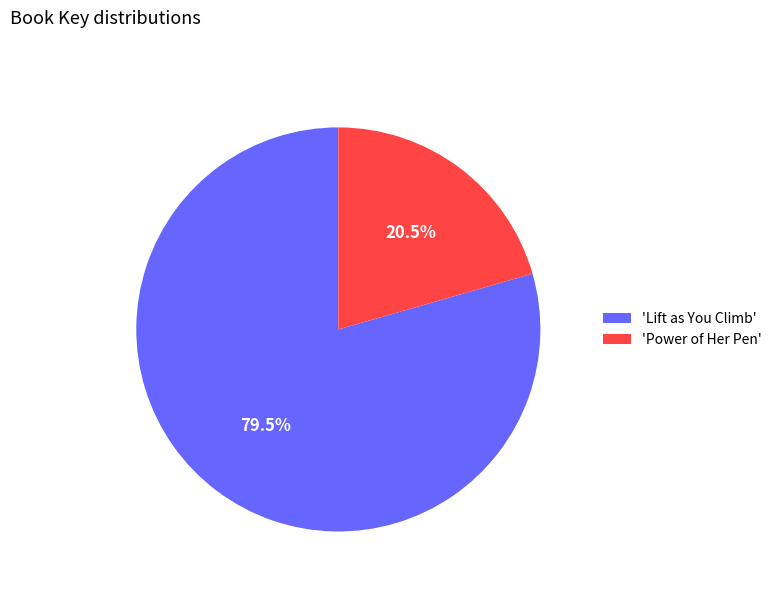

Rank the categories by value from highest to lowest.

'Lift as You Climb', 'Power of Her Pen'